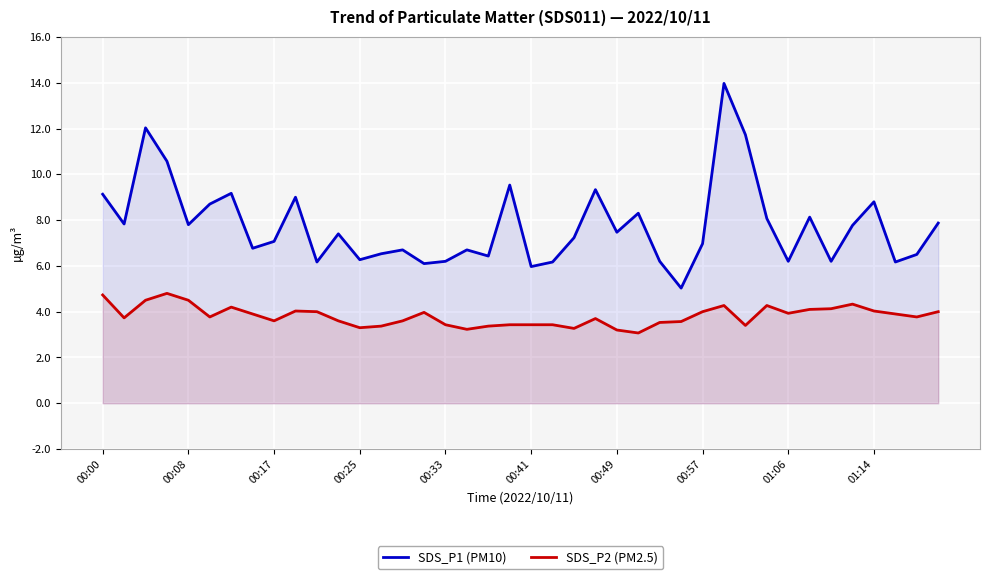

At 00:57, list the series in order from smallest to largest.

SDS_P2 (PM2.5), SDS_P1 (PM10)